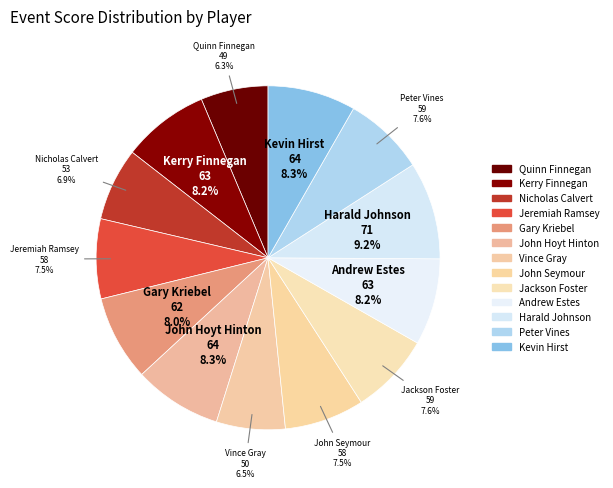

Count the number of slices in the pie.

13